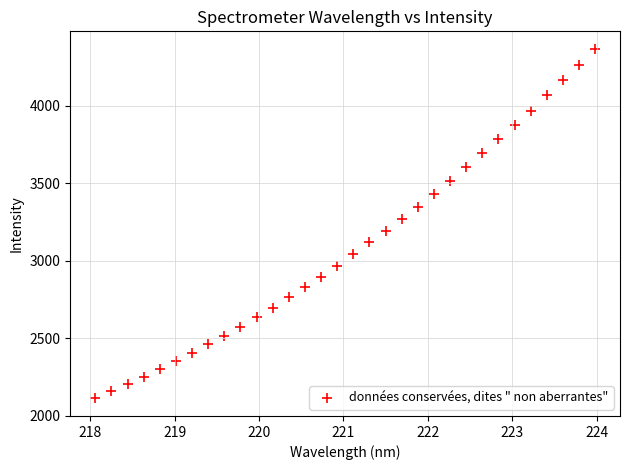

What is the range of X values (max minus min)?

5.9